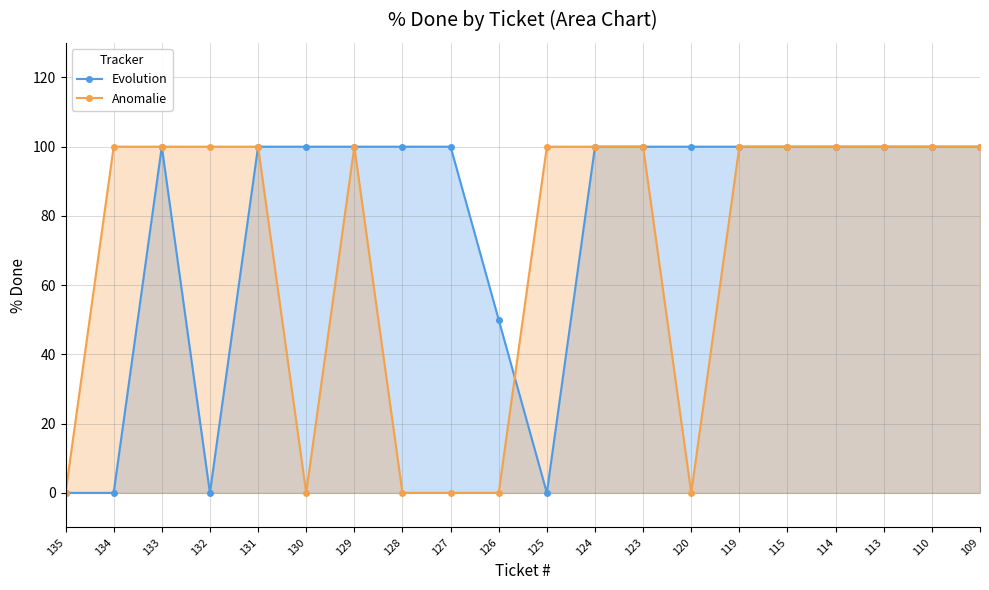

List the series in order of their peak value, lowest first.

Evolution, Anomalie